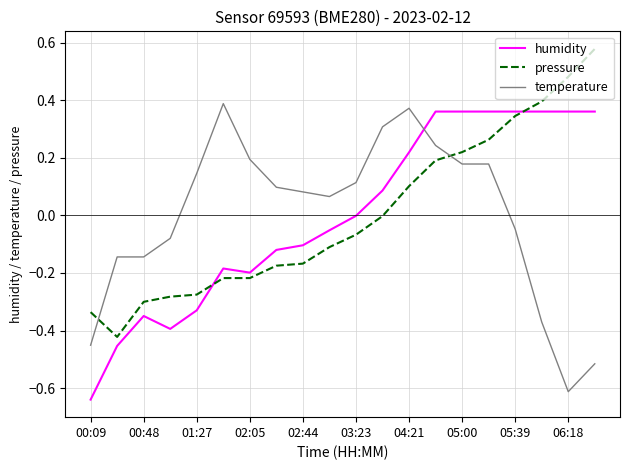

Which series ends up on top after the final intersection of humidity and pressure?

pressure